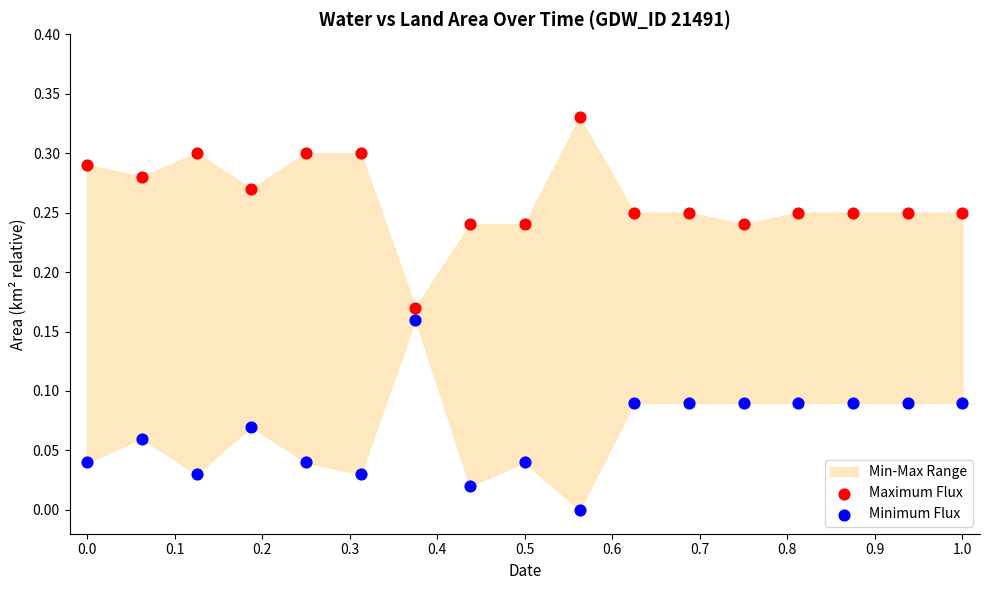

Which series reaches the minimum Y coordinate?

Minimum Flux